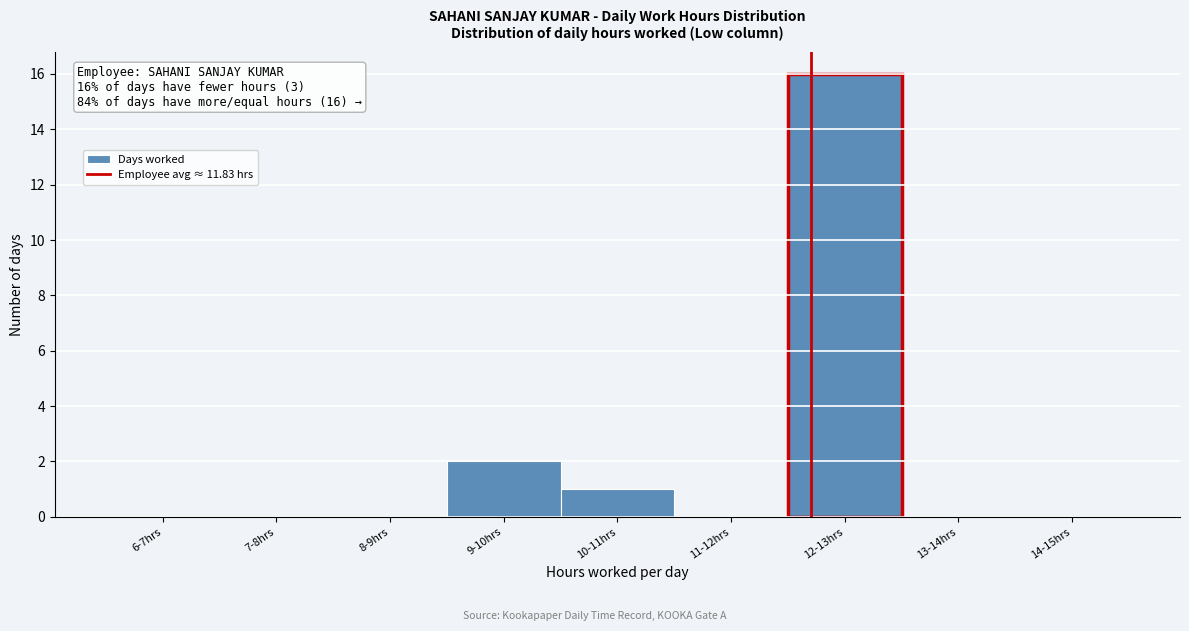

Reading left to right, transcribe all the data shown in this chart.

6-7hrs=0	7-8hrs=0	8-9hrs=0	9-10hrs=2	10-11hrs=1	11-12hrs=0	12-13hrs=16	13-14hrs=0	14-15hrs=0